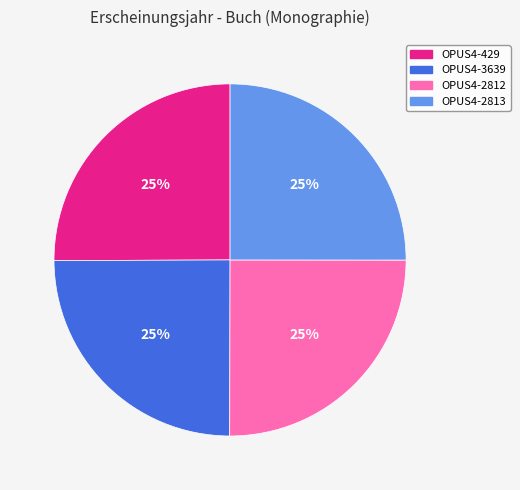

Is it true that OPUS4-429 is 31% of the pie?

False